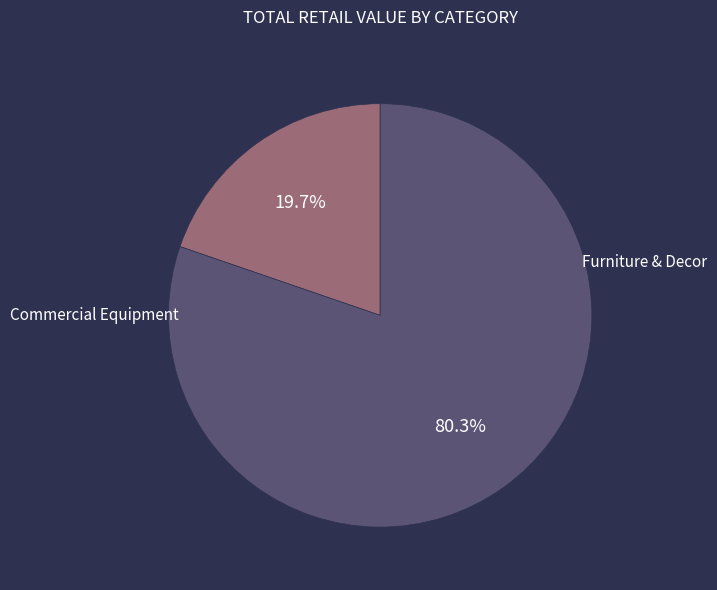

To the nearest percent, what is the difference between the largest and smallest slice percentages?

61%